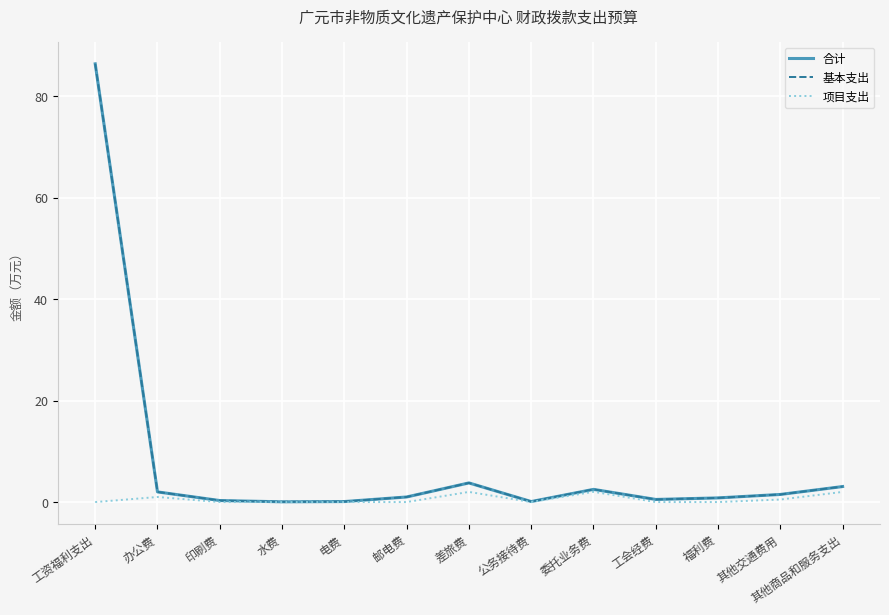

The 项目支出 series shows 2.0 at 其他商品和服务支出. True or false?

True